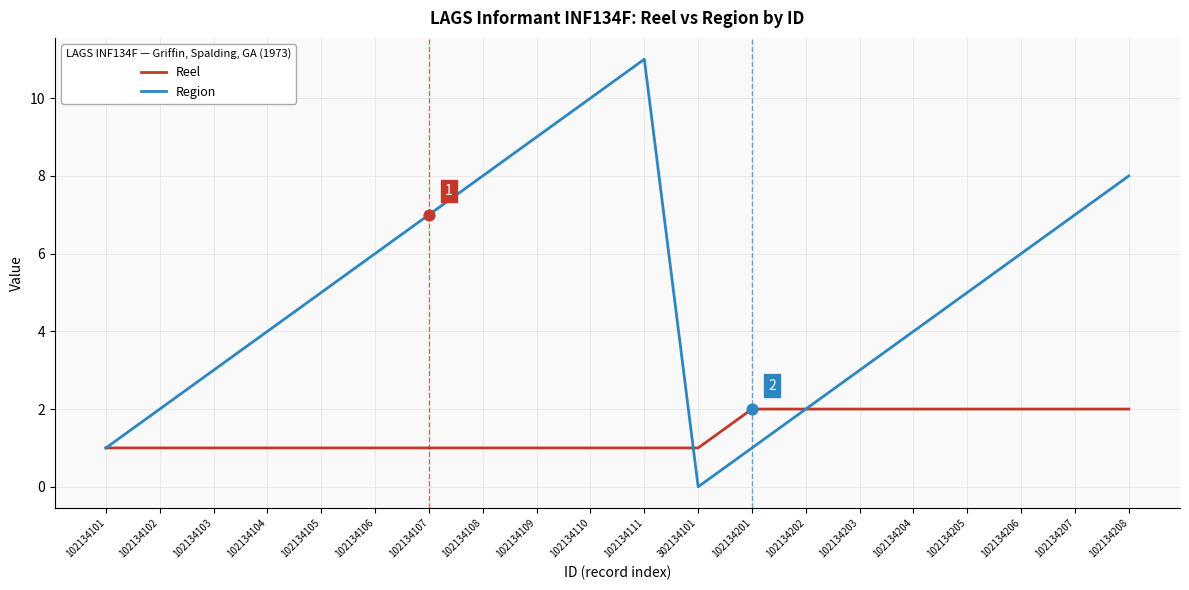

Which series has the largest range (max minus min)?

Region